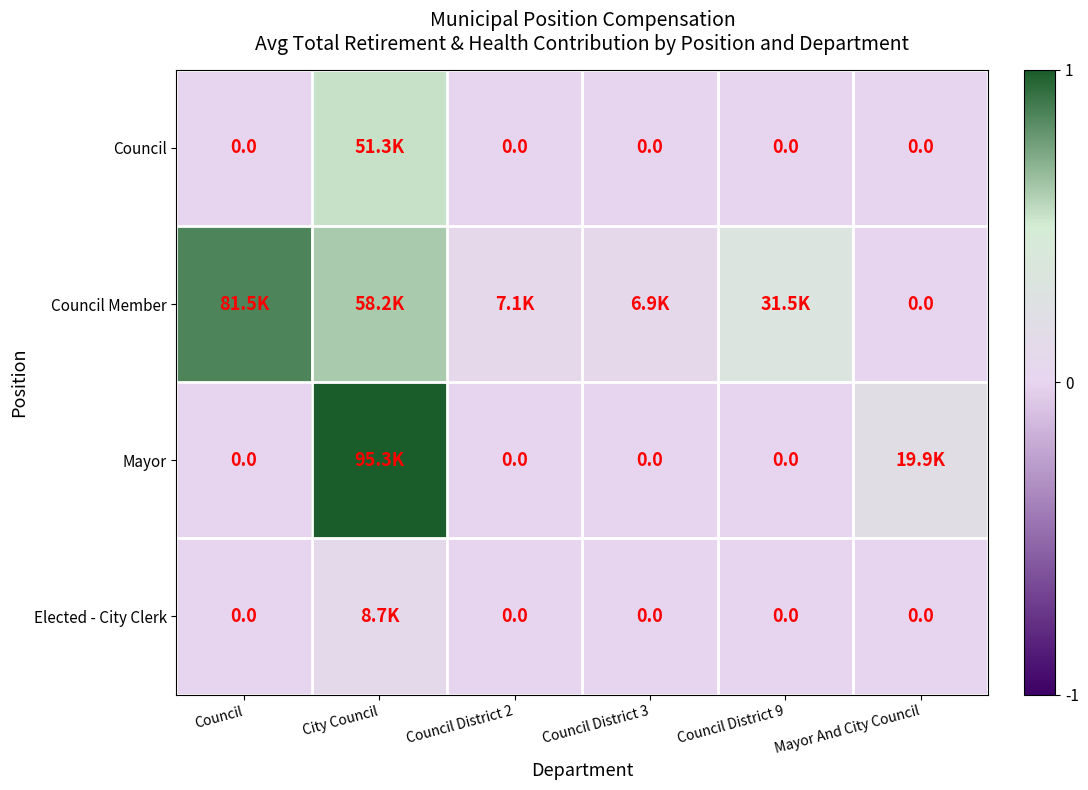

Which series has the largest total across all categories?

Council Member